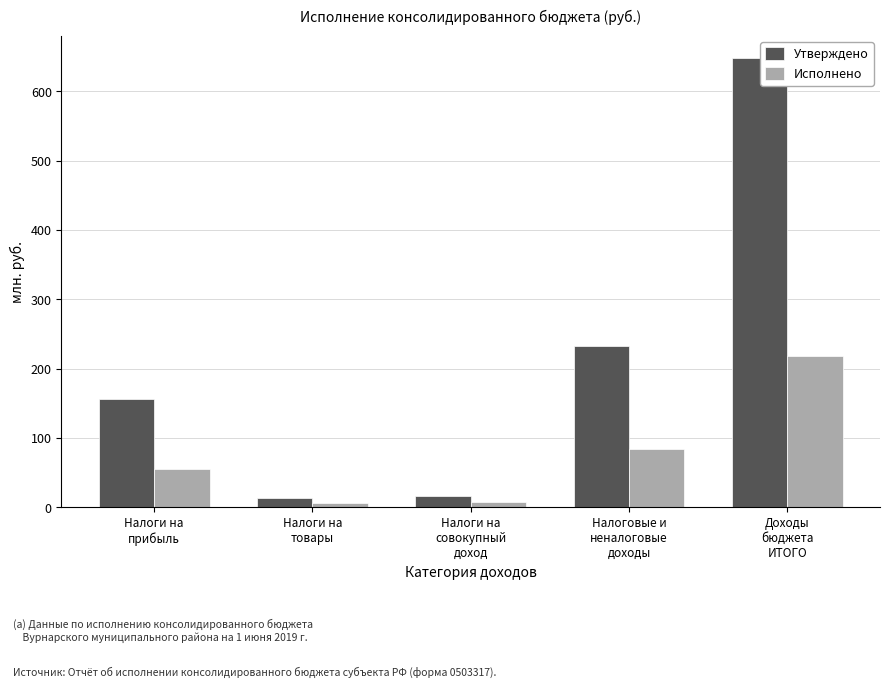

The value of Исполнено at Налоговые и
неналоговые
доходы is 149.5. True or false?

False